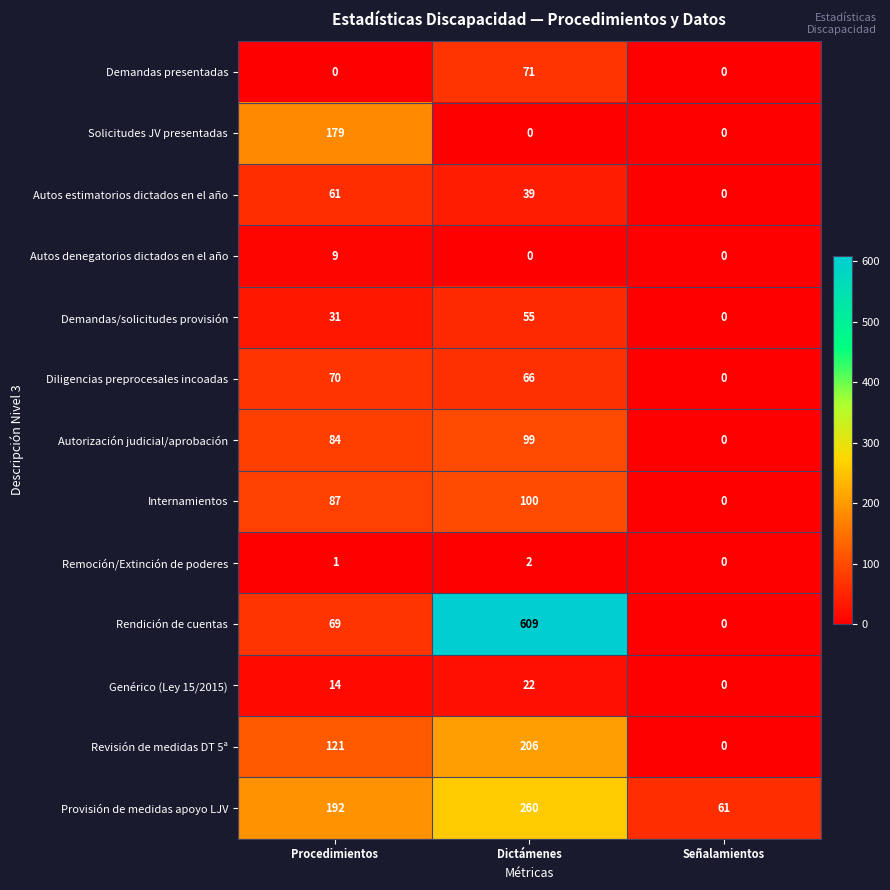

At which label does Autorización judicial/aprobación reach its peak?

Dictámenes